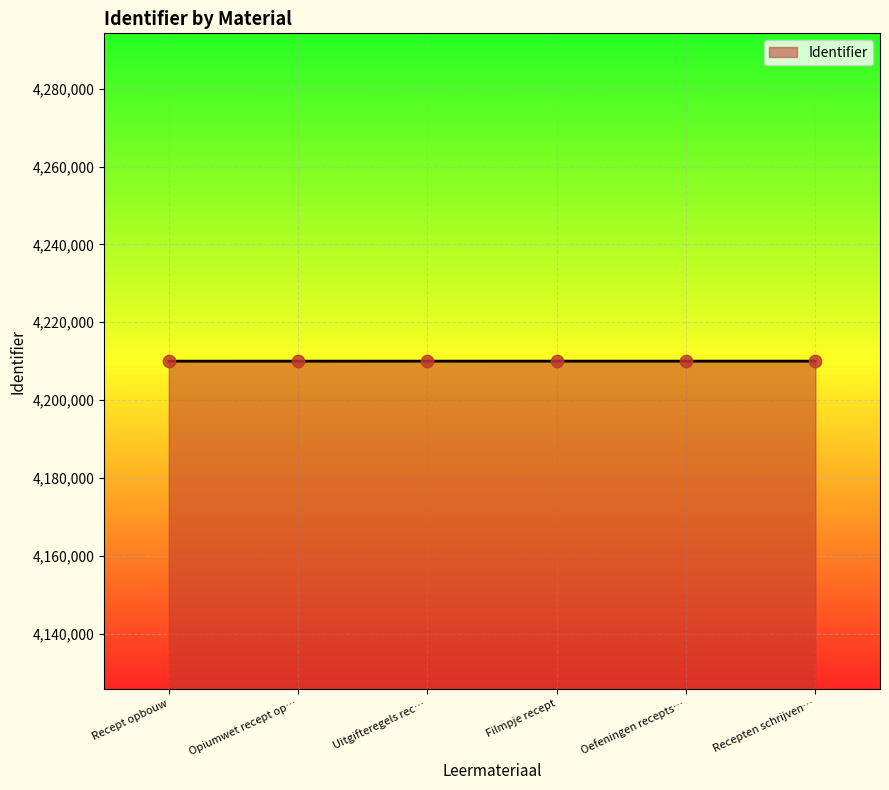

Approximately how many times larger is the value at Recepten schrijven… compared to Recept opbouw?

1.0